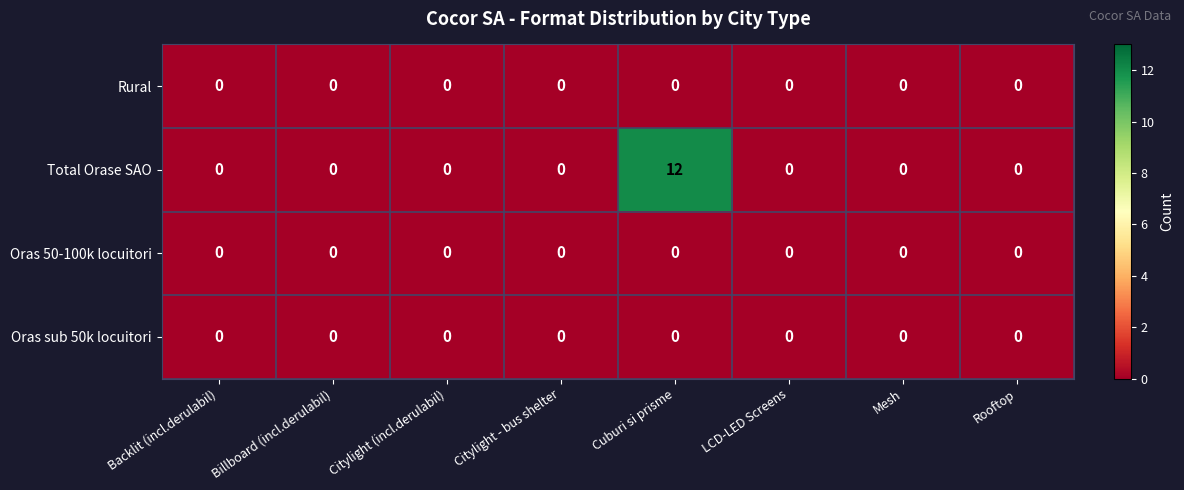

True or false: Total Orase SAO has a value of -5 at Mesh.

False